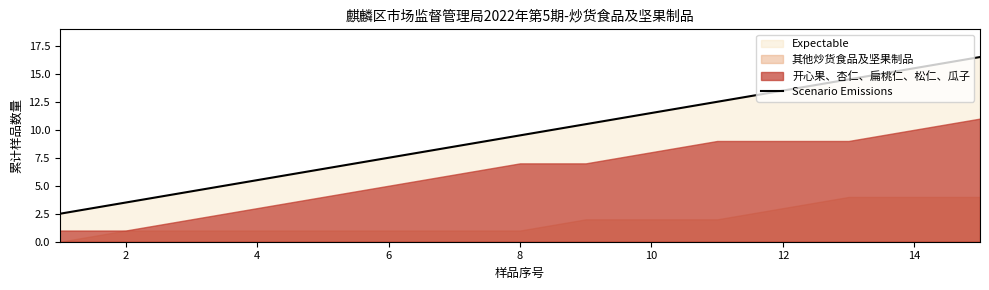

What is the difference between the maximum and minimum values?

14.0